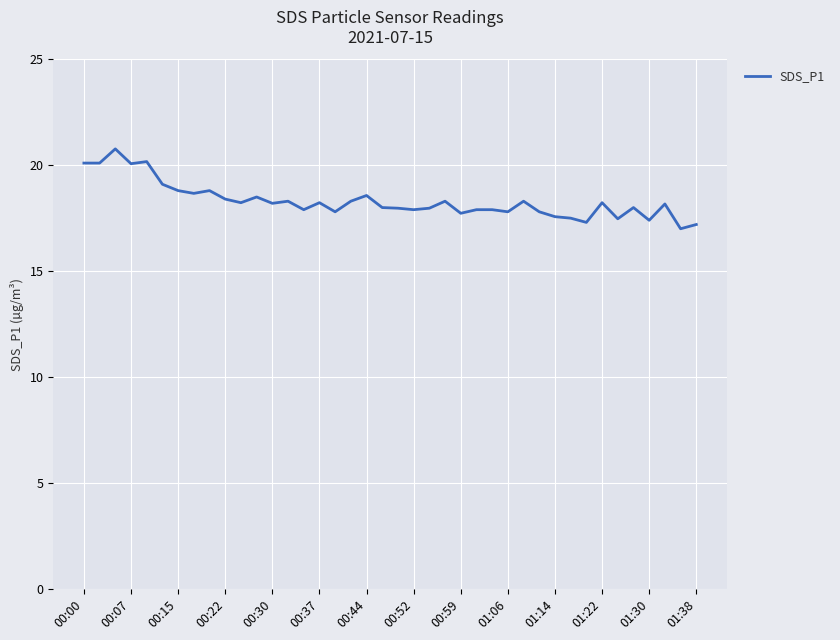

Does the chart display data point markers on the line(s)?

No